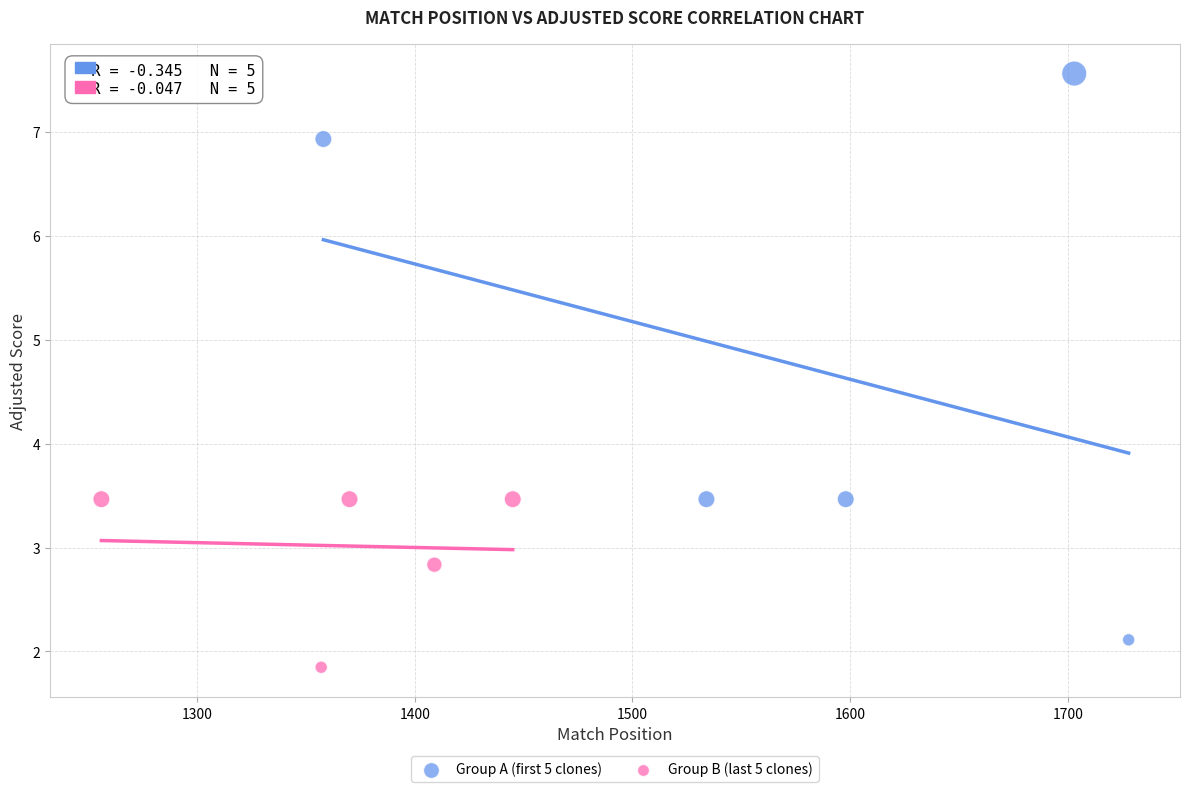

What are all the series names shown in the legend?

Group A (first 5 clones), Group B (last 5 clones)